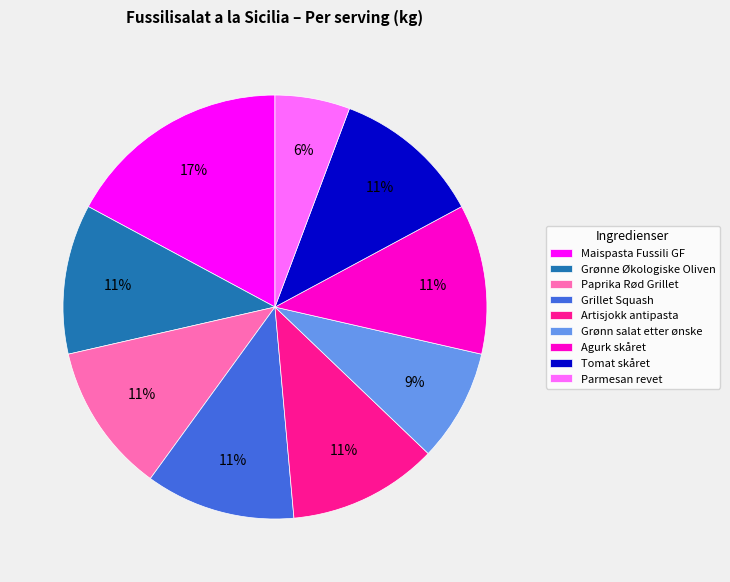

To the nearest percent, what is the average slice percentage?

11%